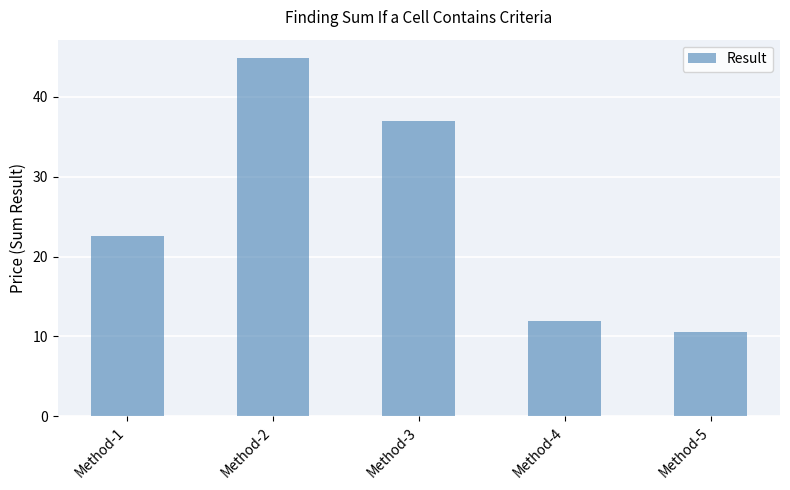

What is the difference between the maximum and second lowest values?

33.0